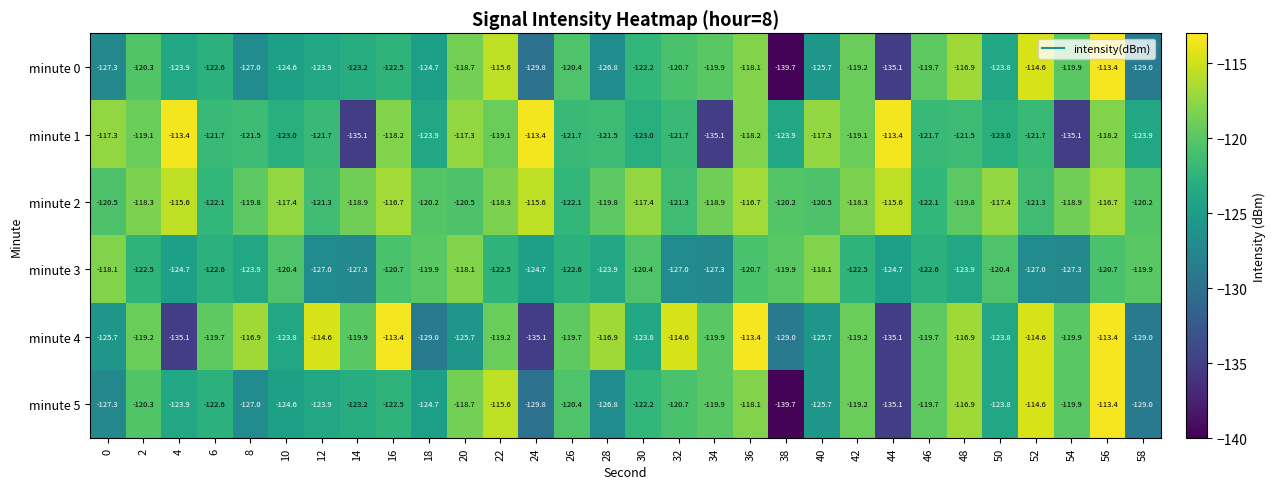

How many distinct data groups are displayed?

6